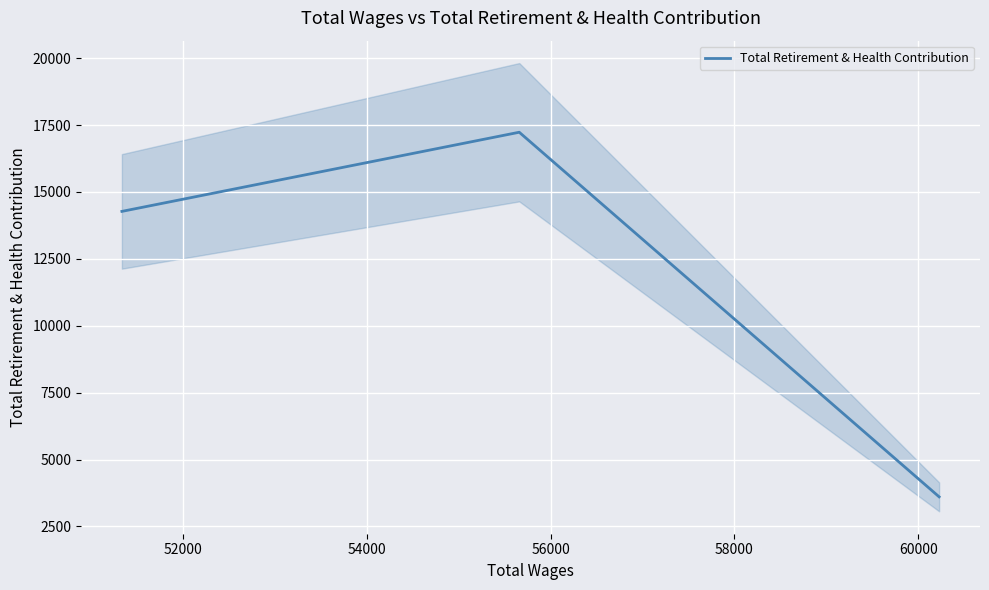

What is the average value?

11703